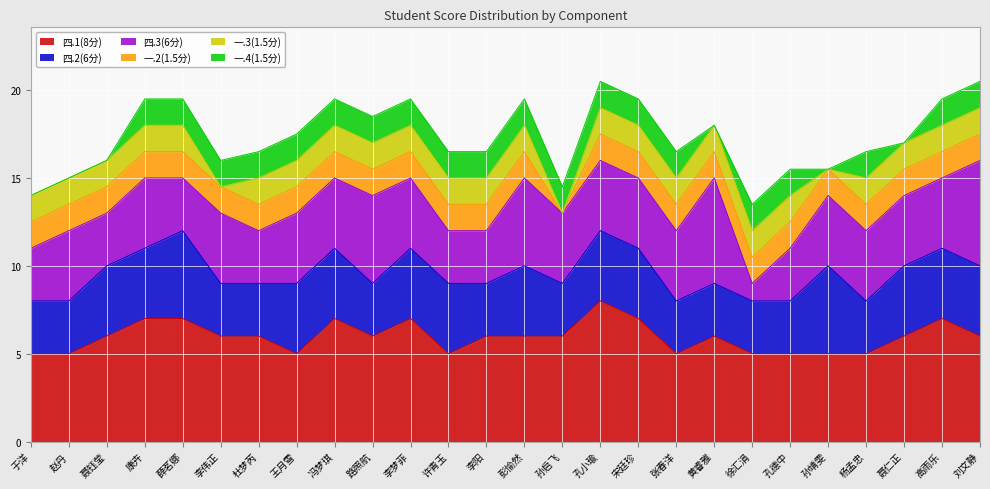

Between 李梦菲 and 冯梦琪, which is larger?

李梦菲